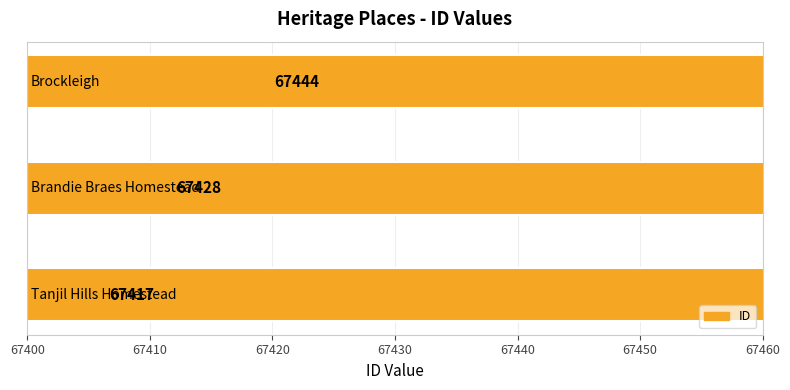

What is the maximum value shown in the chart?

67444